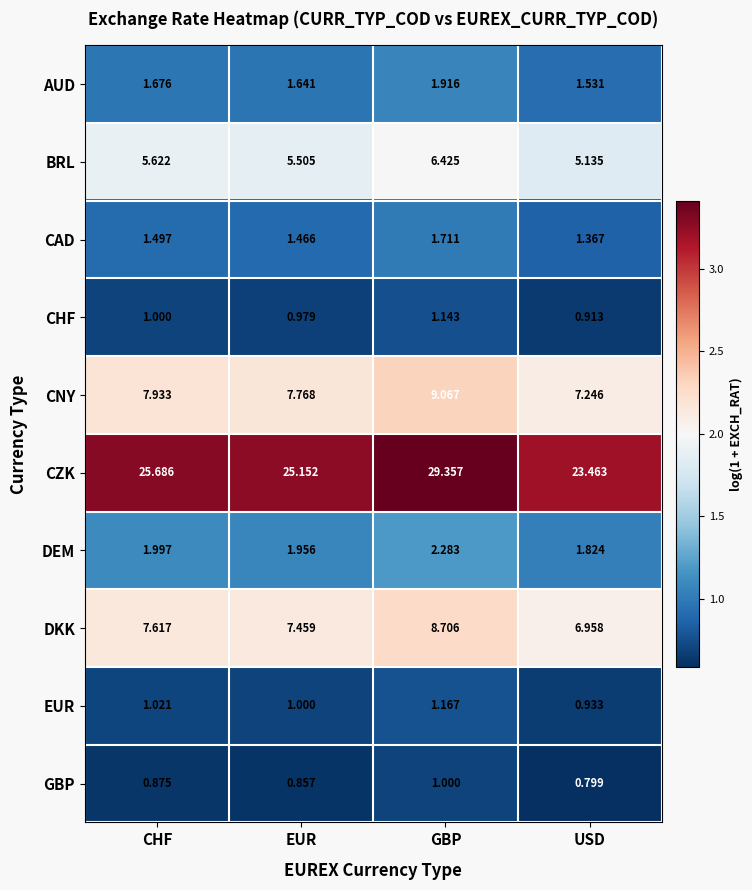

What is the total value across all series at USD?

50.2